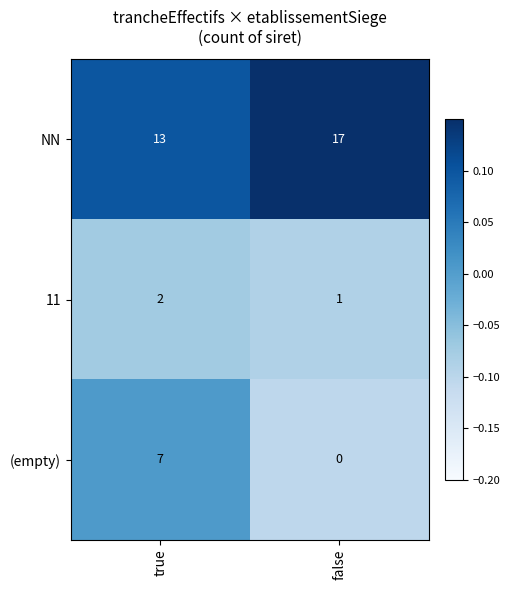

What is the maximum value shown in the chart?

17